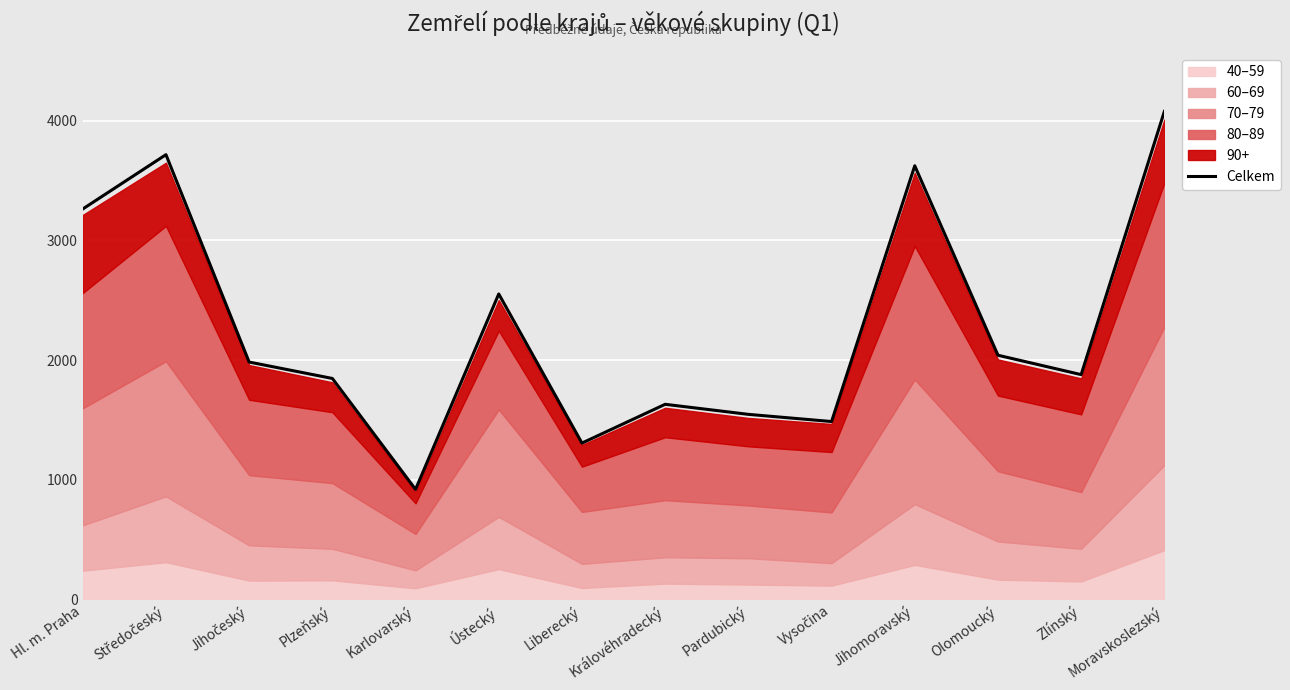

Is it true that the value at Liberecký is 273?

False